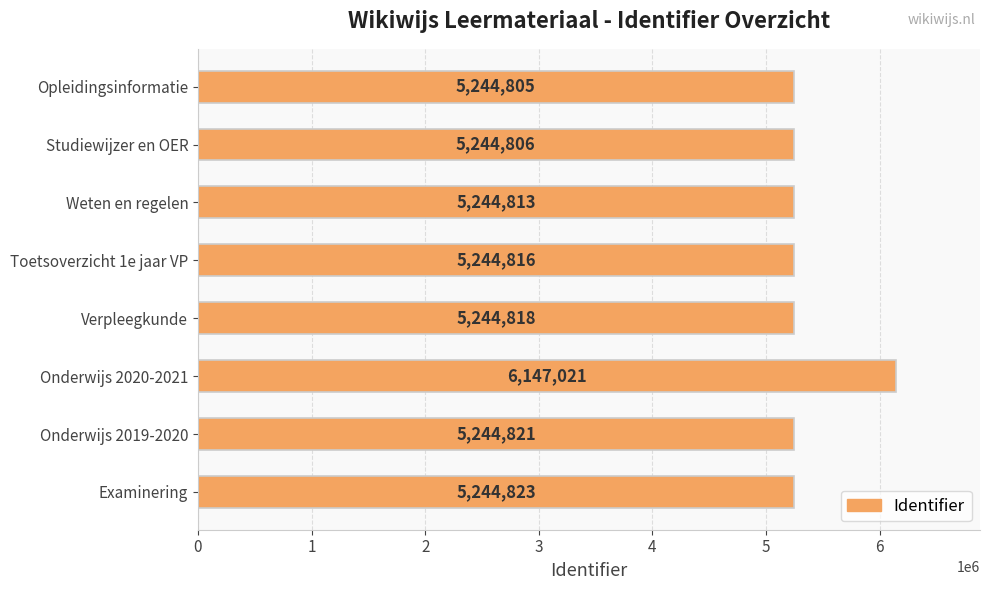

How many series are shown in this chart?

1